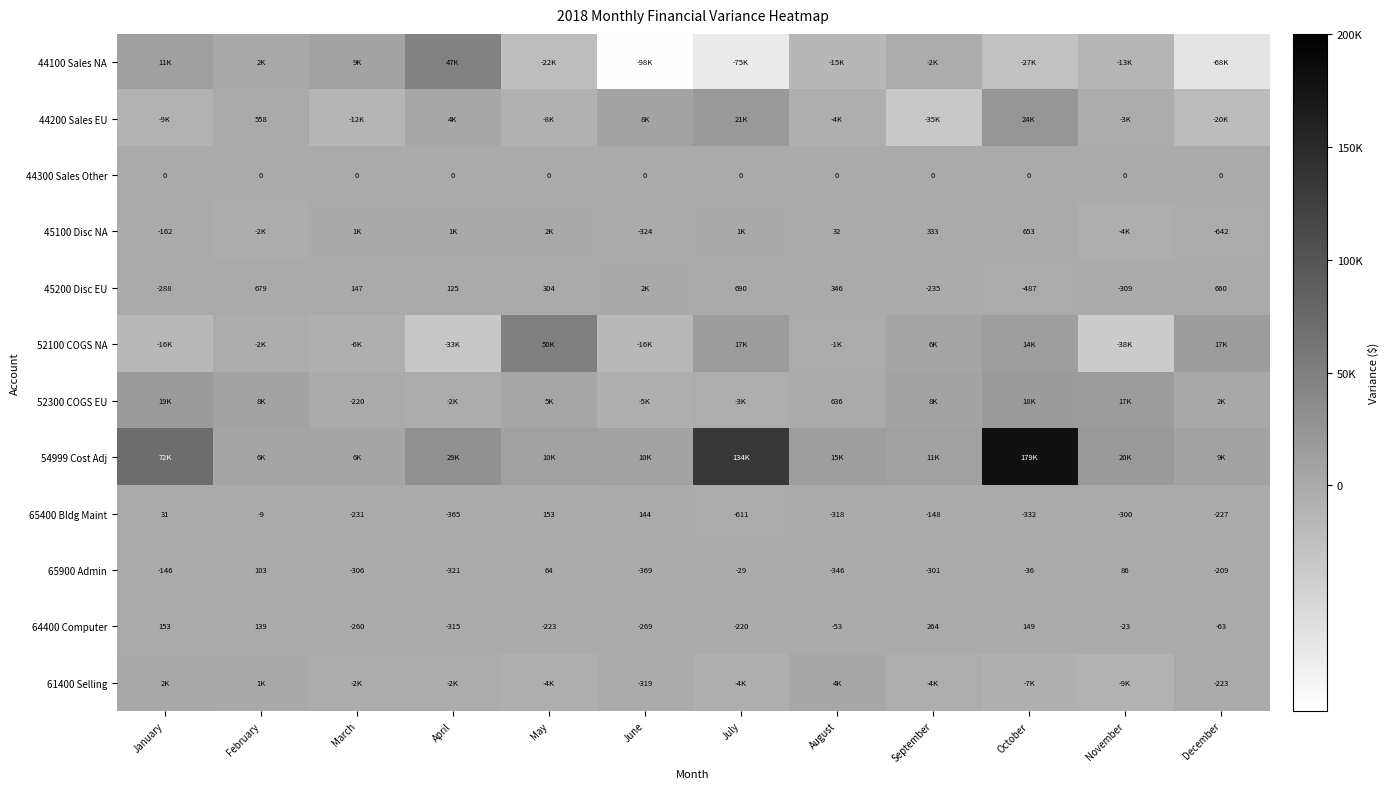

How many values in the 65900 Admin series are below -146?

6